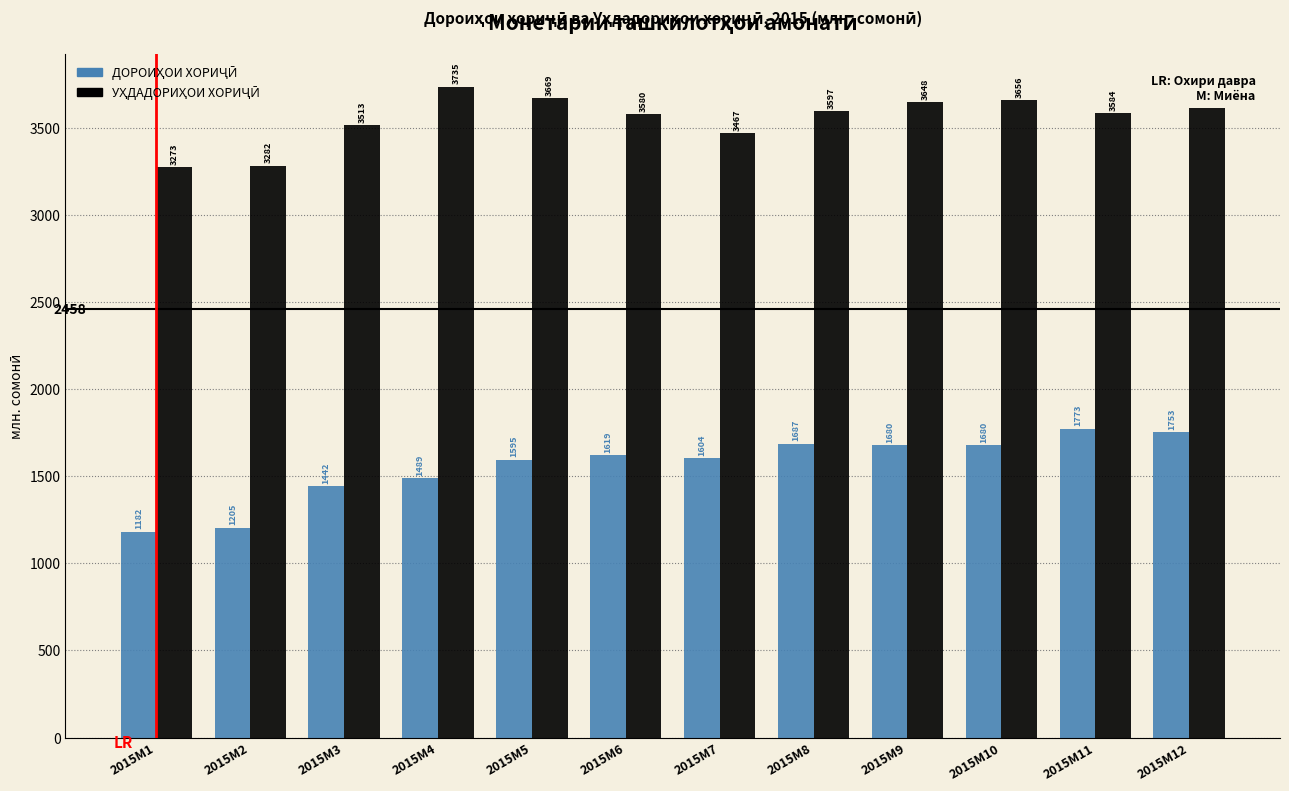

What is the greatest value displayed?

3735.2